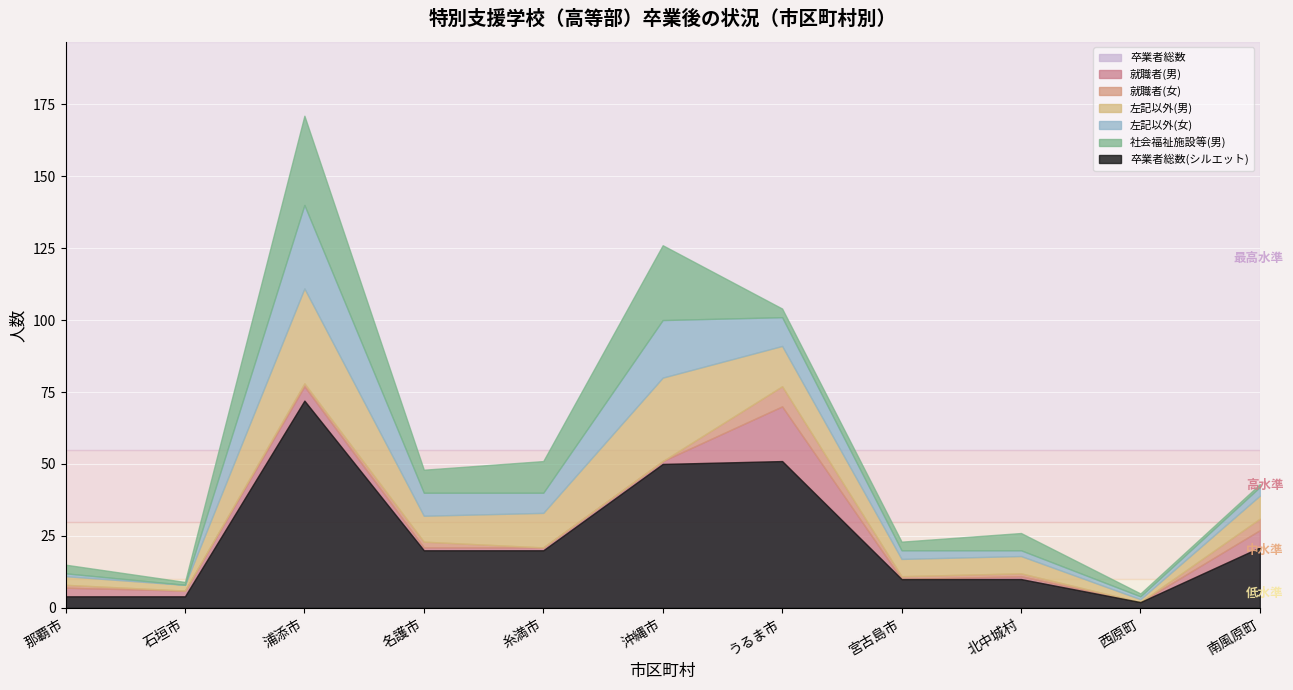

What is the label of the 9th point from the left?

北中城村